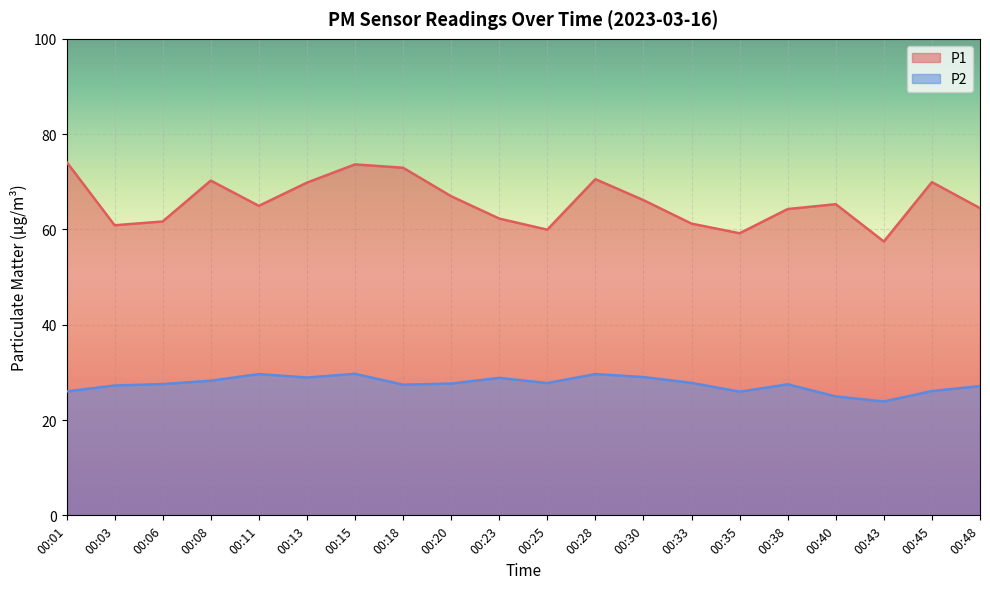

What is the spread (max minus min) of values at 00:01?

48.2